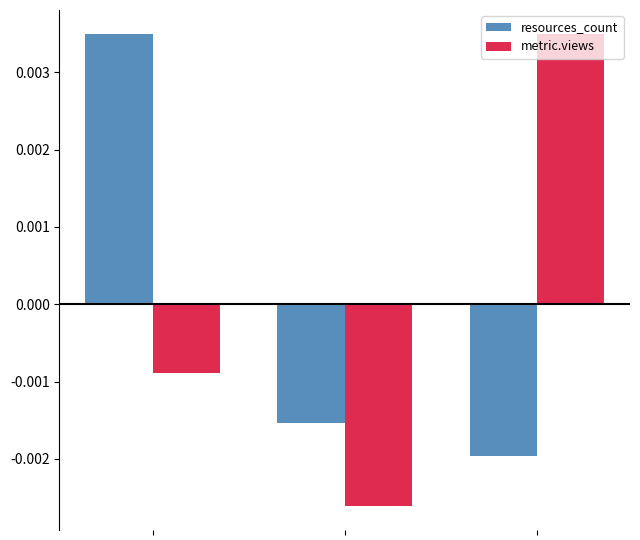

How many values in resources_count are below zero?

2